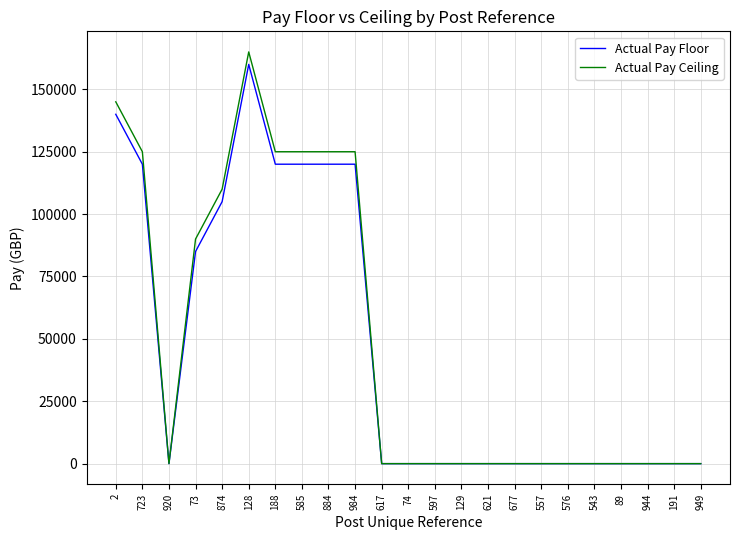

At which category is the sum across all series the highest?

128